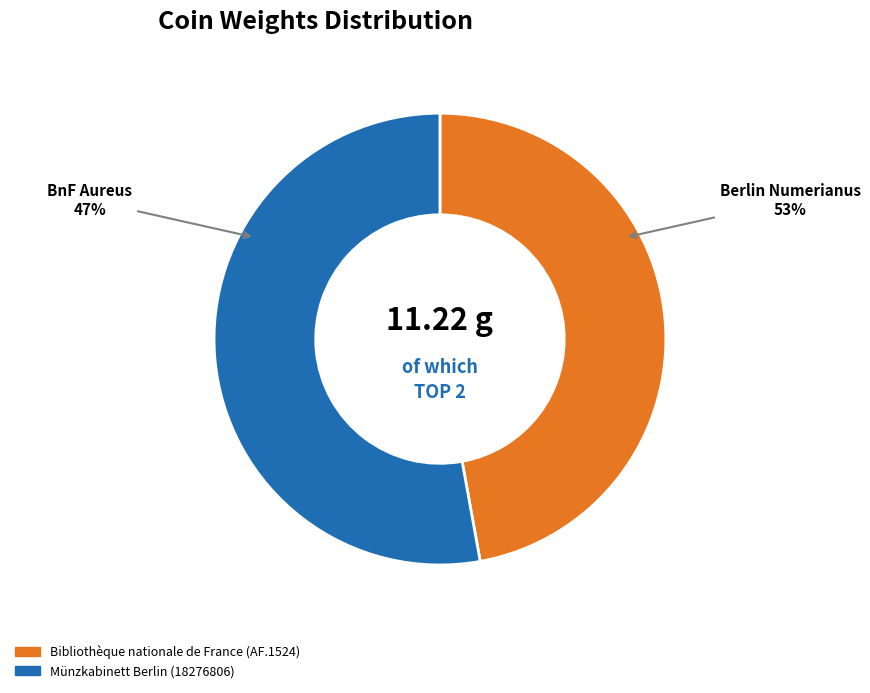

Is it true that Bibliothèque nationale de France (AF.1524) is 47% of the pie?

True